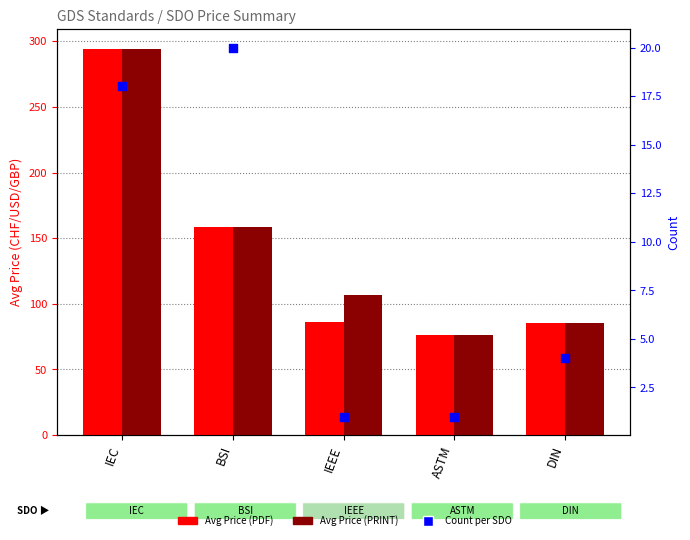

Which series contains the highest Y value?

Avg Price (PDF)